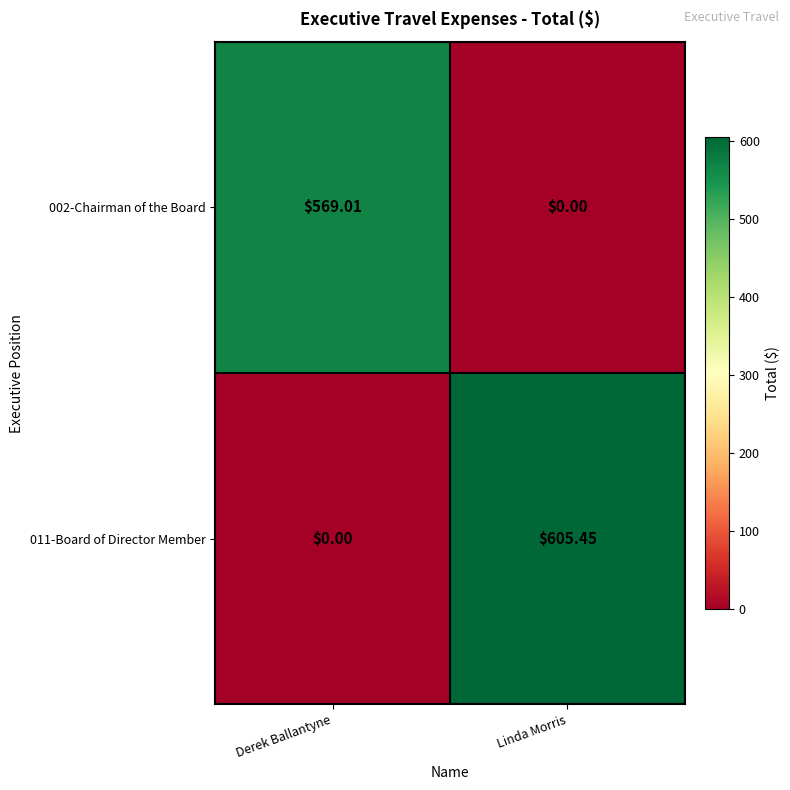

Where does the 002-Chairman of the Board series first go above 569?

Derek Ballantyne